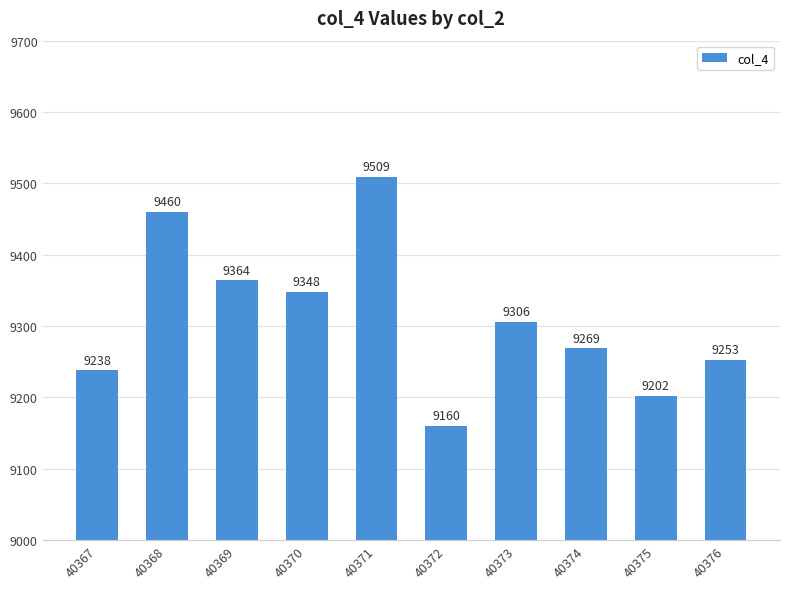

True or false: the data shows 5639 at 40370.

False